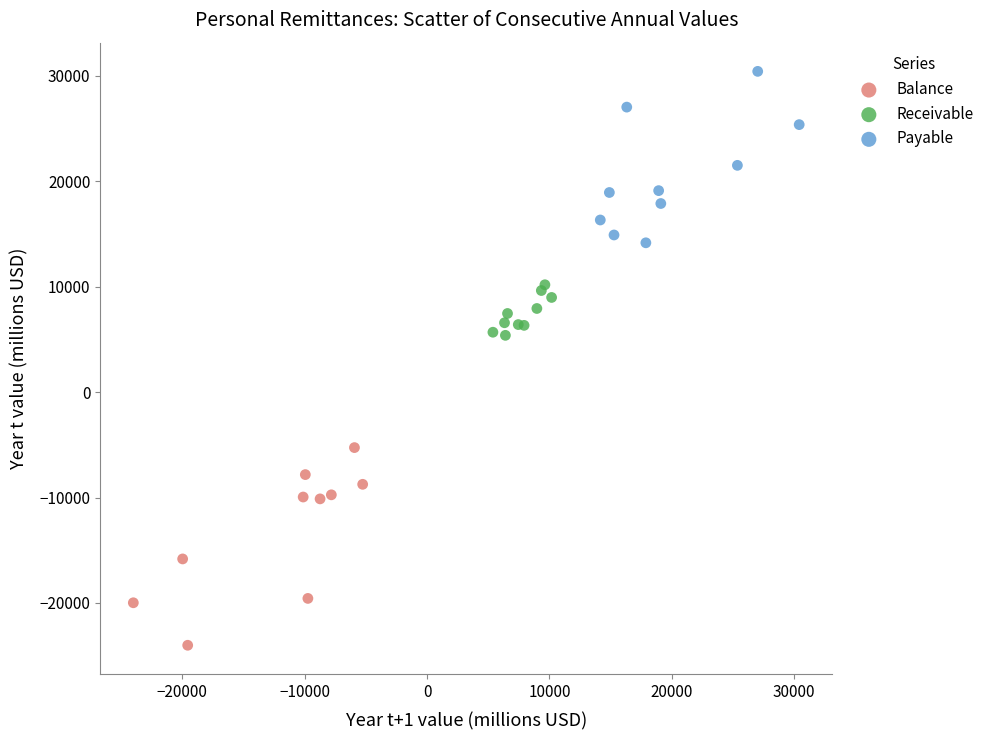

Which series contains the highest Y value?

Payable